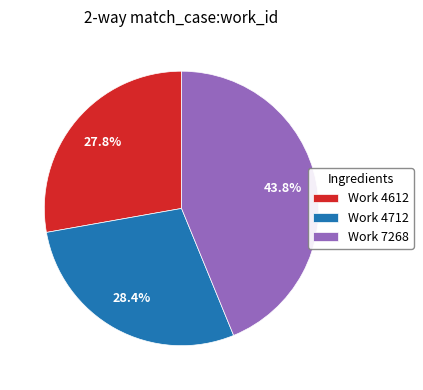

Which category has the biggest portion of the pie?

Work 7268